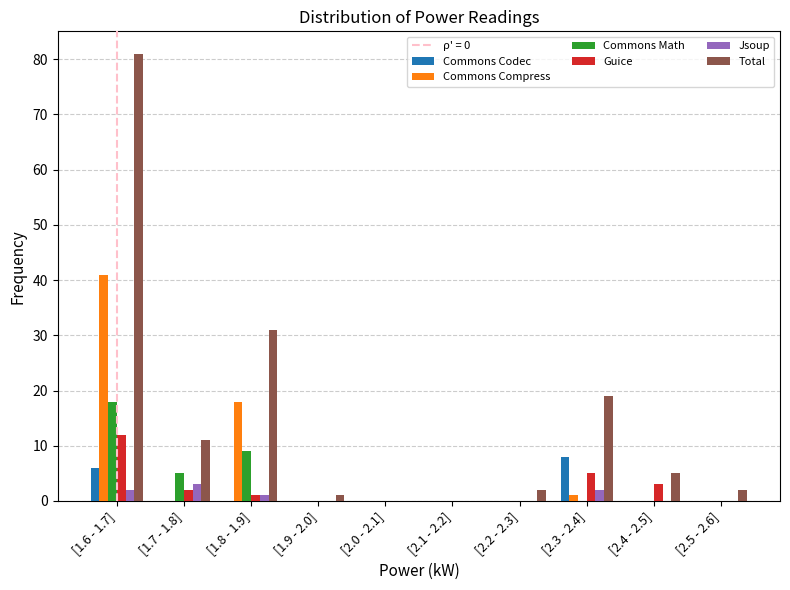

The Commons Math series shows 13 at [1.8 - 1.9]. True or false?

False